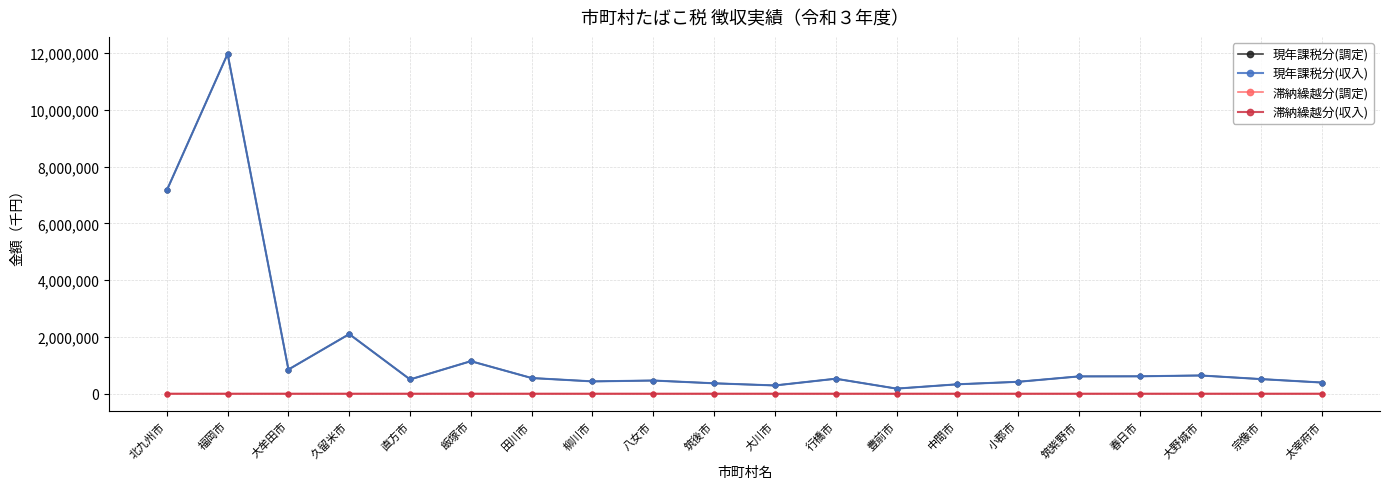

At which label is 現年課税分(調定) closest to 6075634?

北九州市